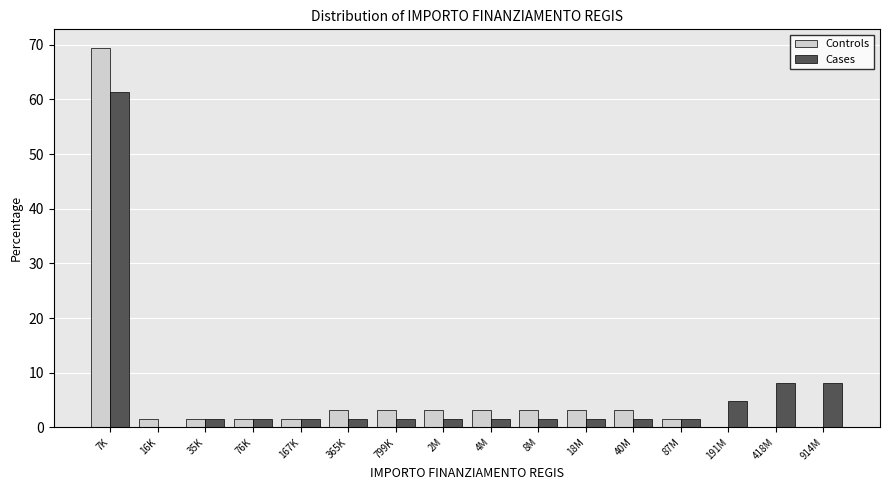

At which label does Controls reach its peak?

7K